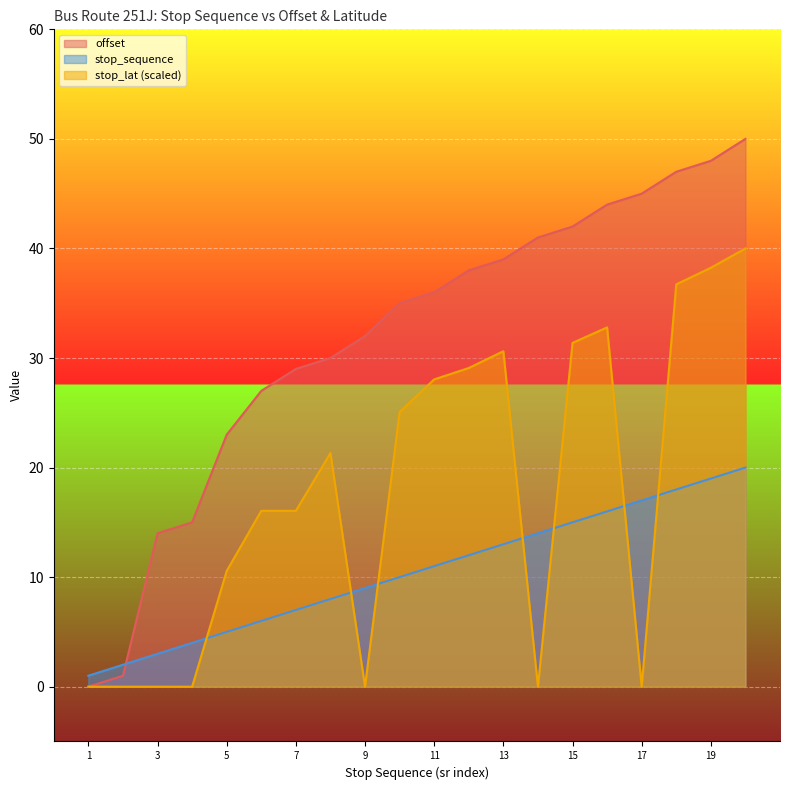

Between 4 and 11, which series saw the biggest shift?

offset